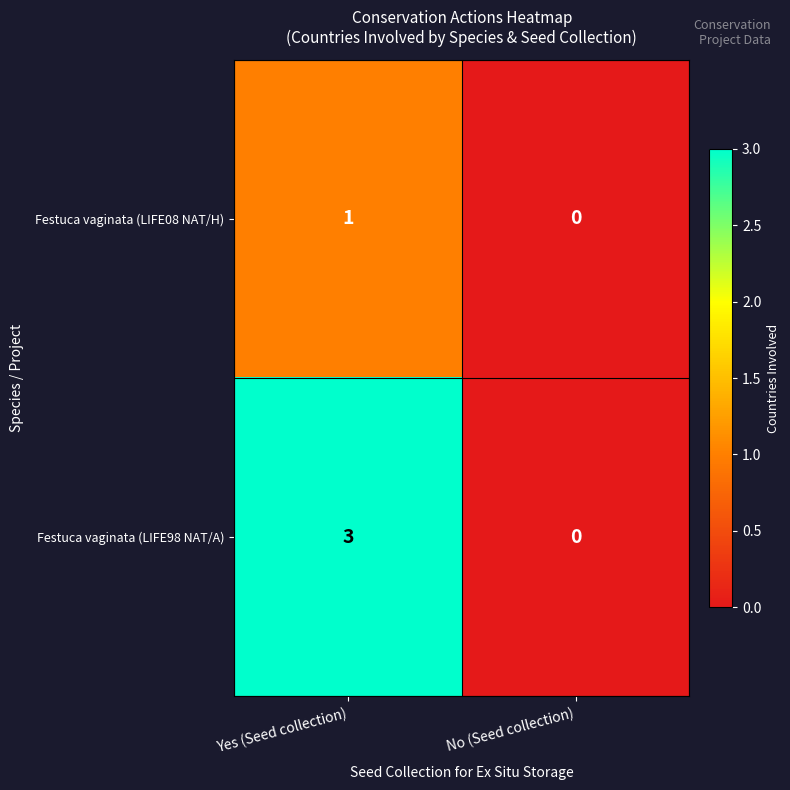

How many positive values does the Festuca vaginata (LIFE98 NAT/A) series have?

1